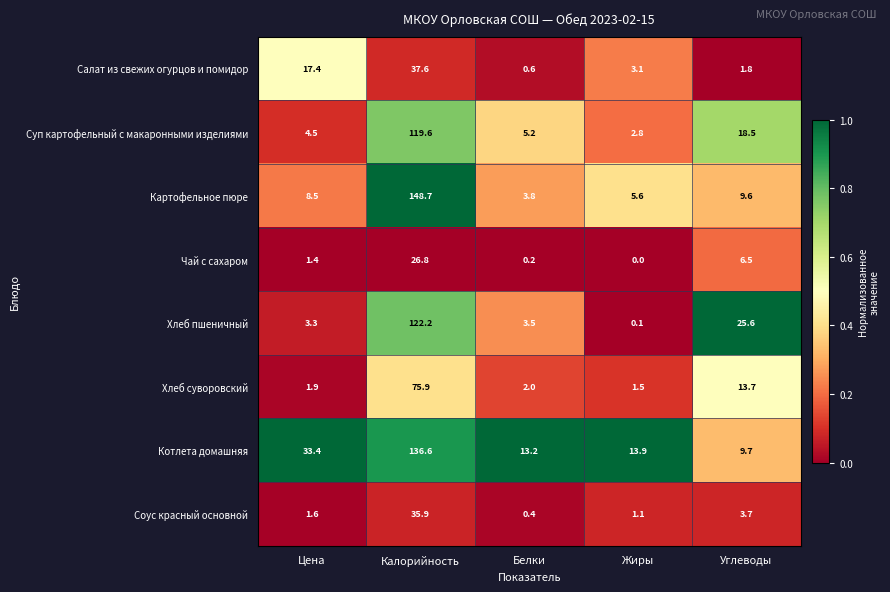

What is the maximum value shown in the chart?

148.7